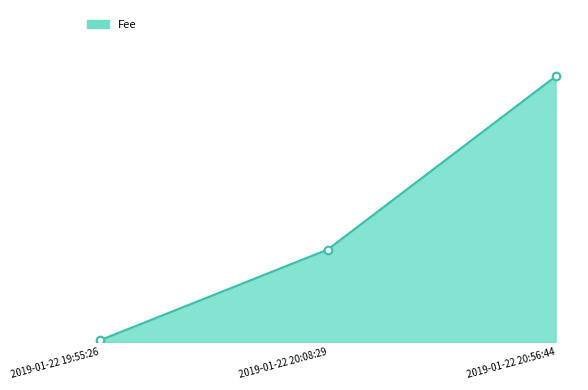

Between 2019-01-22 19:55:26 and 2019-01-22 20:08:29, which is larger?

2019-01-22 20:08:29